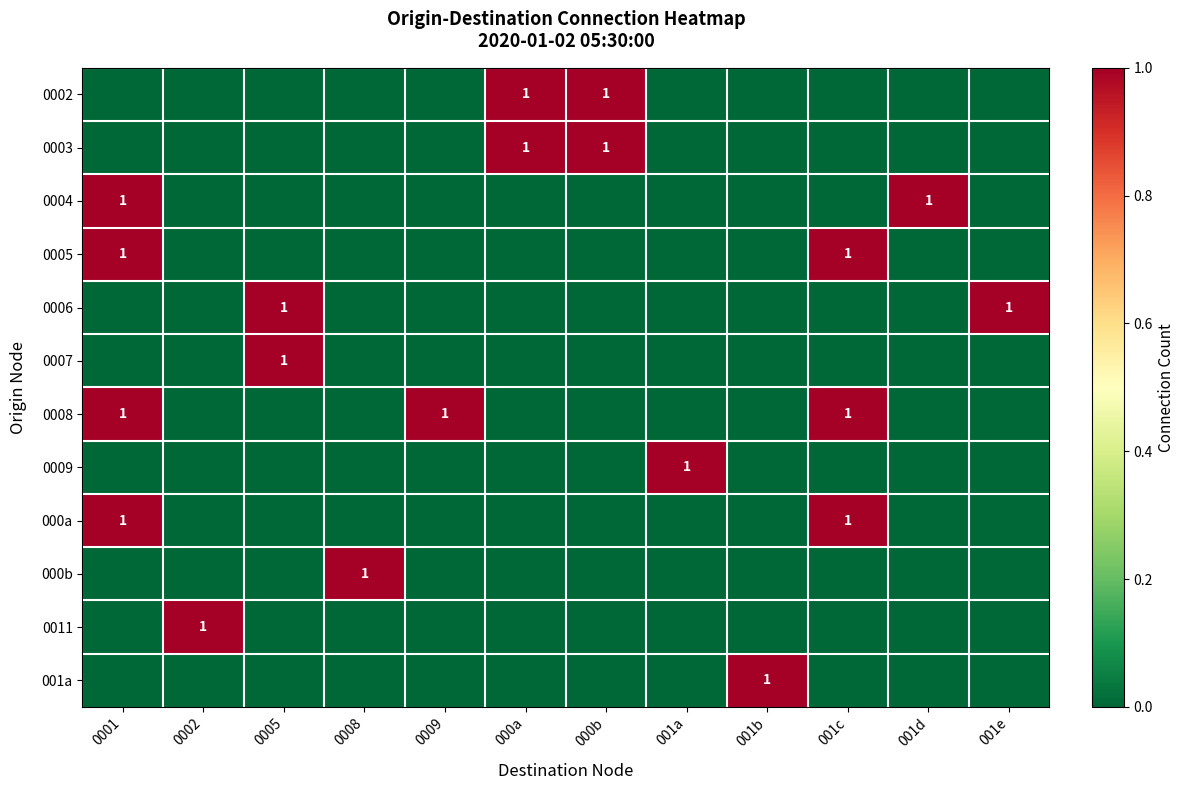

At how many categories does at least one series exceed 0?

12